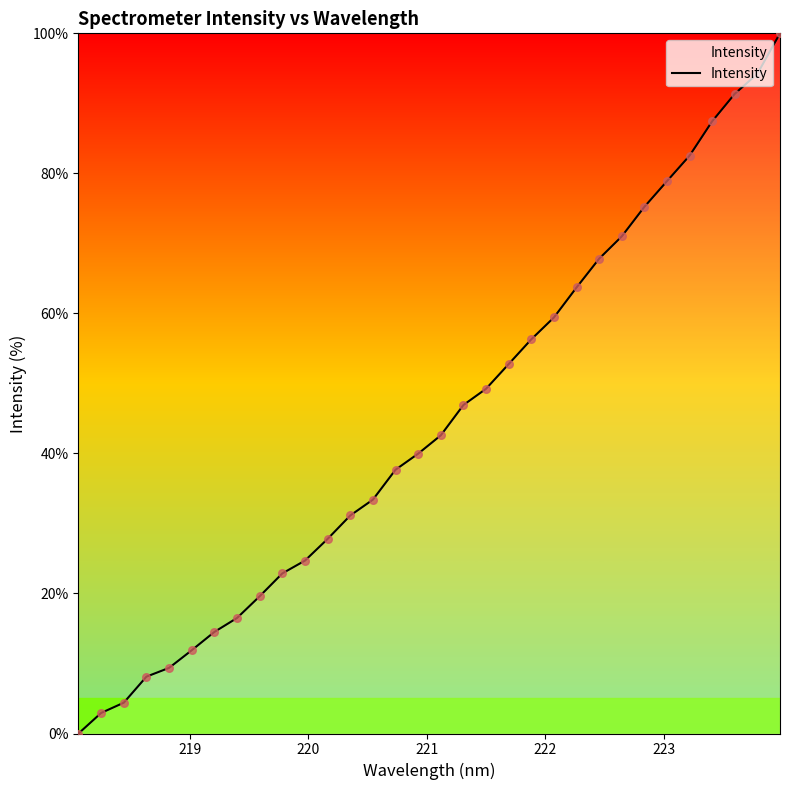

What is the difference between the maximum and minimum values?

100.0